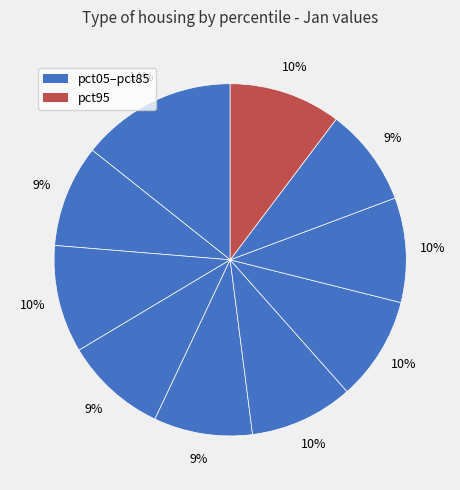

How many segments does this pie chart have?

10